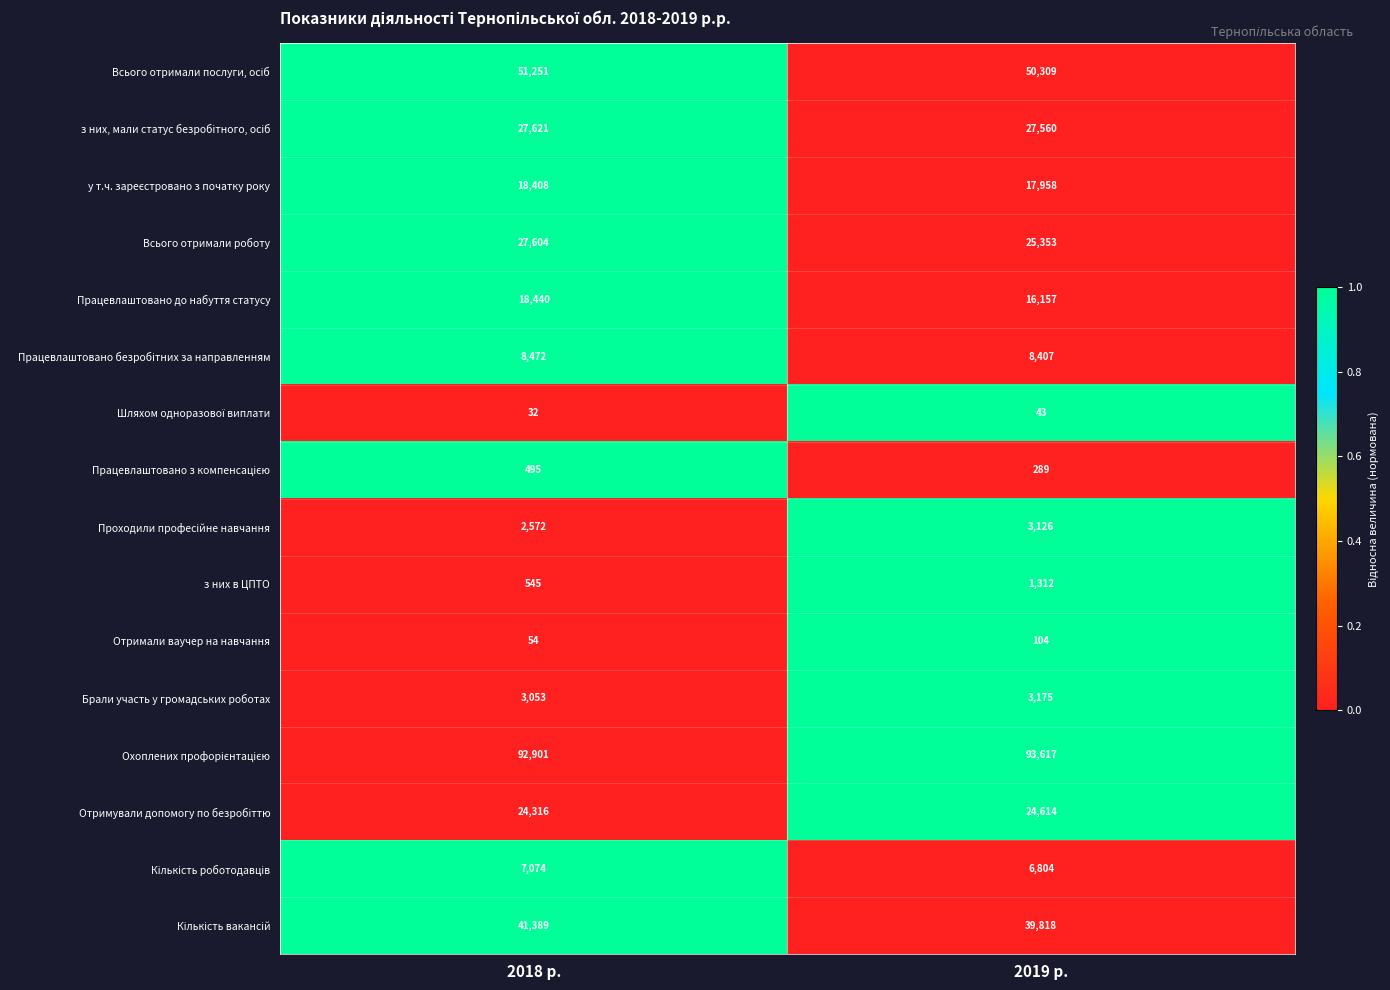

Is it true that Брали участь у громадських роботах equals 4782 at 2018 р.?

False